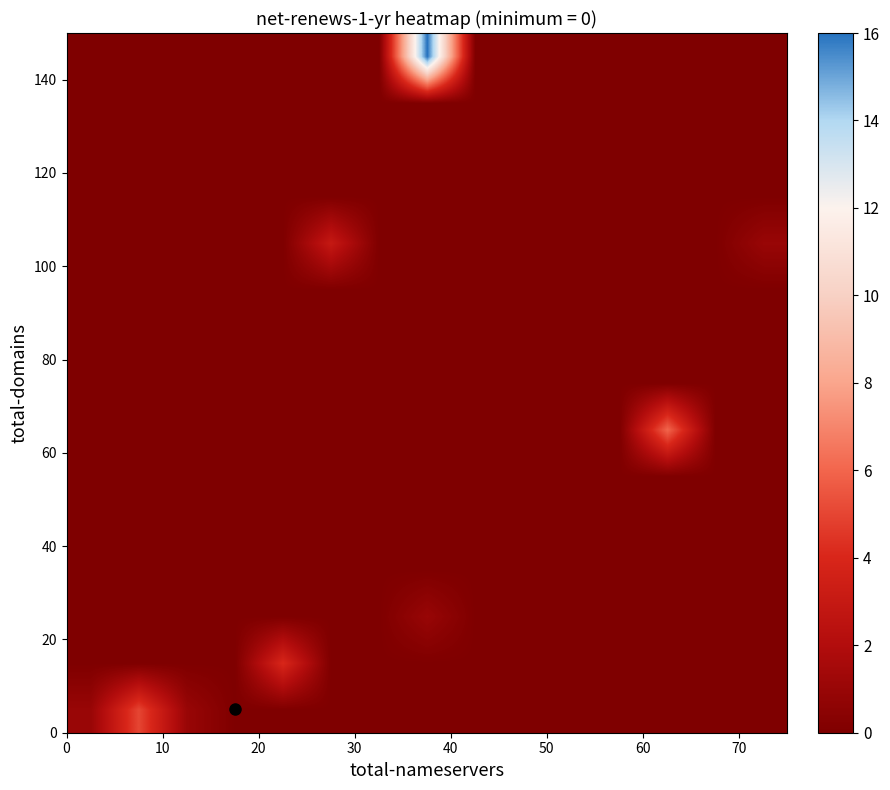

How many categories are shown in the chart?

15